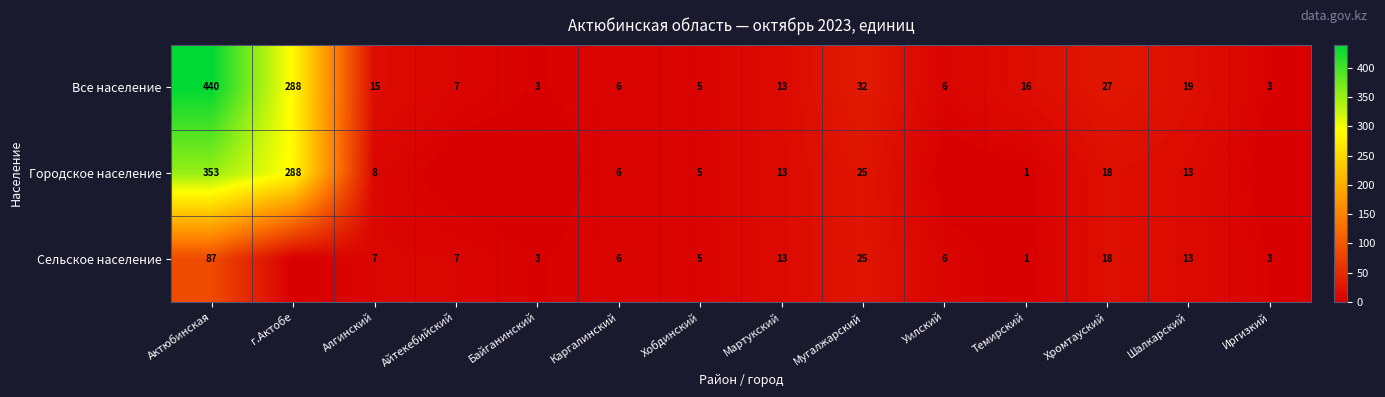

What is the difference between the Сельское население values at Айтекебийский and Мартукский?

6